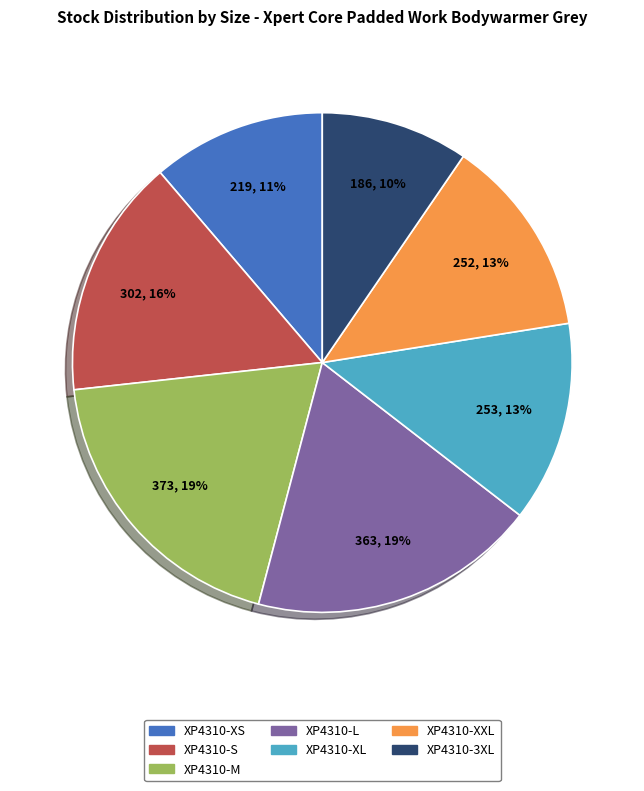

Count the number of slices in the pie.

7